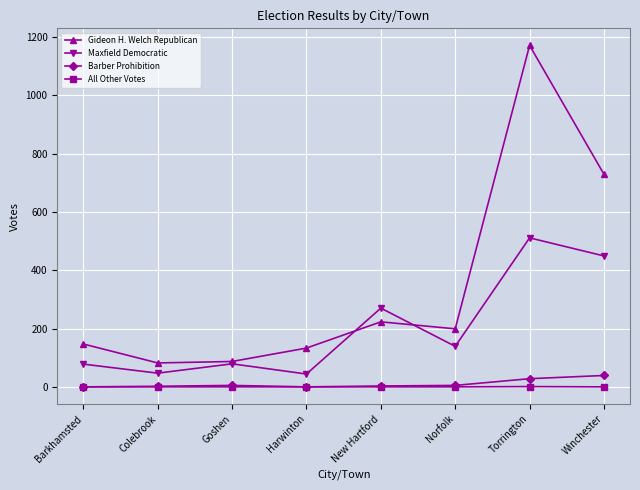

What are all the series names shown in the legend?

Gideon H. Welch Republican, Maxfield Democratic, Barber Prohibition, All Other Votes